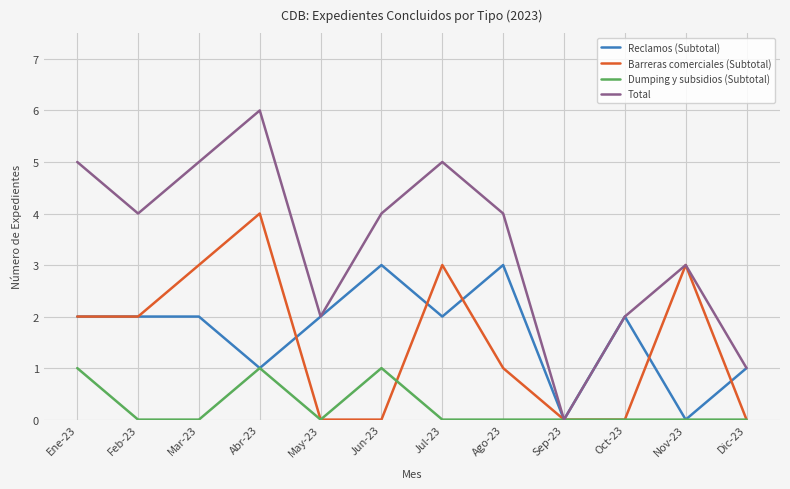

Which series has the largest total across all categories?

Total